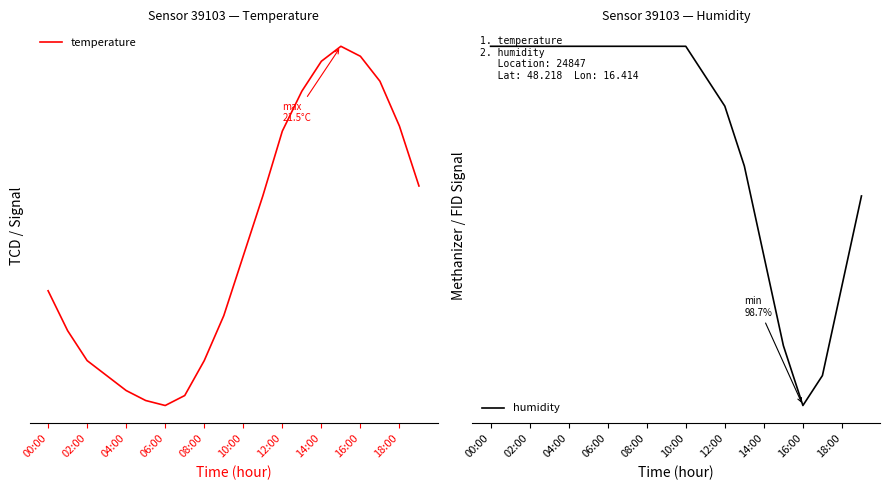

At which label is humidity closest to 99?

15